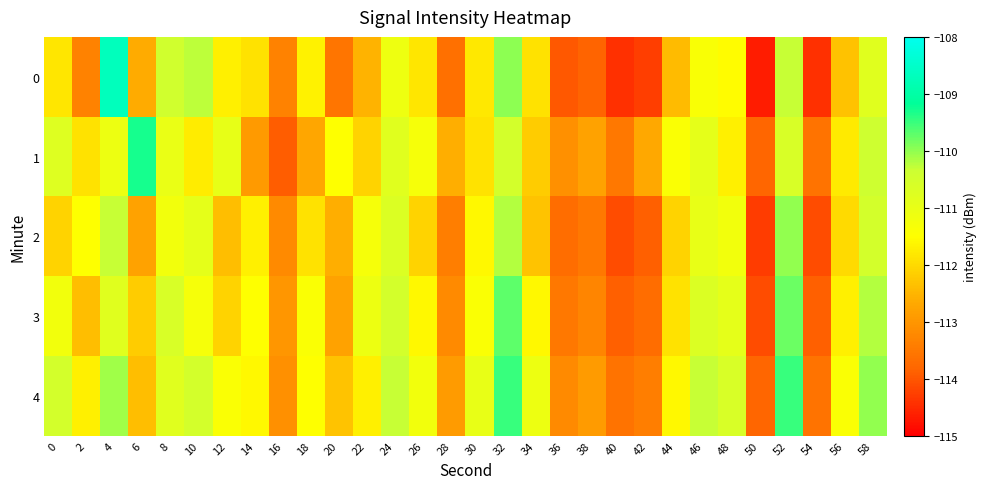

Which series has the largest total across all categories?

4